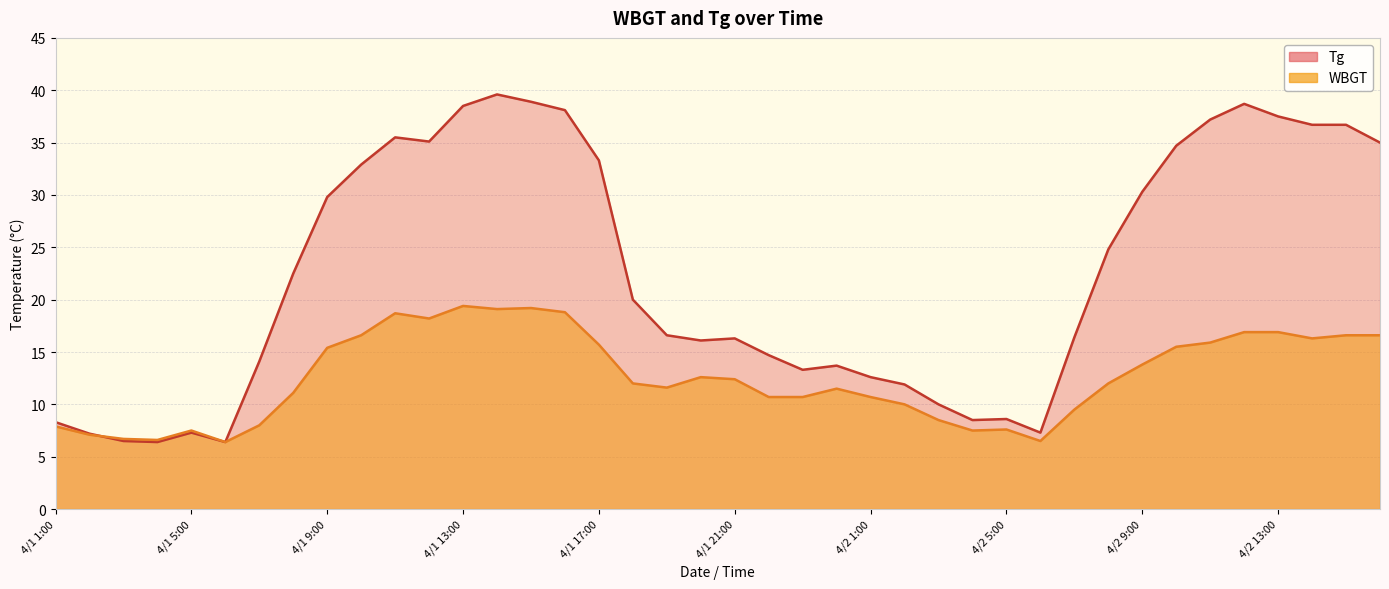

True or false: WBGT has a value of 7.1 at 4/1 2:00.

True